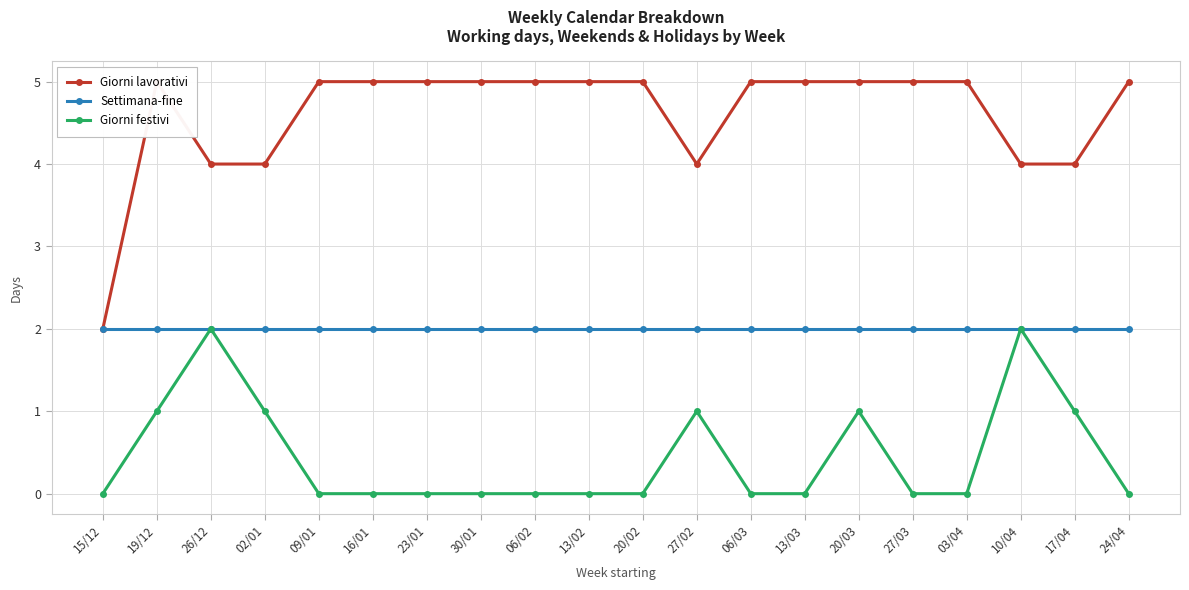

At 20/02, list the series in order from smallest to largest.

Giorni festivi, Settimana-fine, Giorni lavorativi